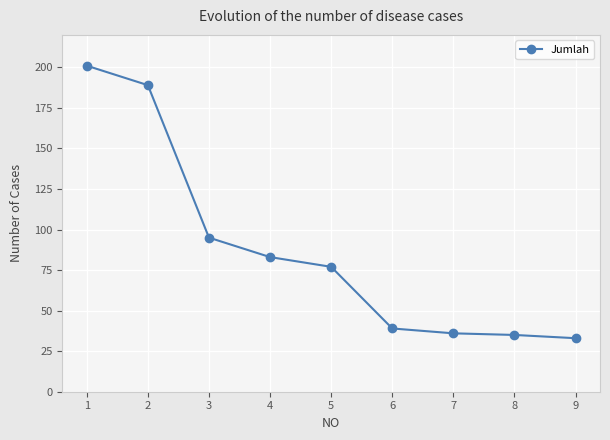

What is the change in value from 3 to 6?

-56